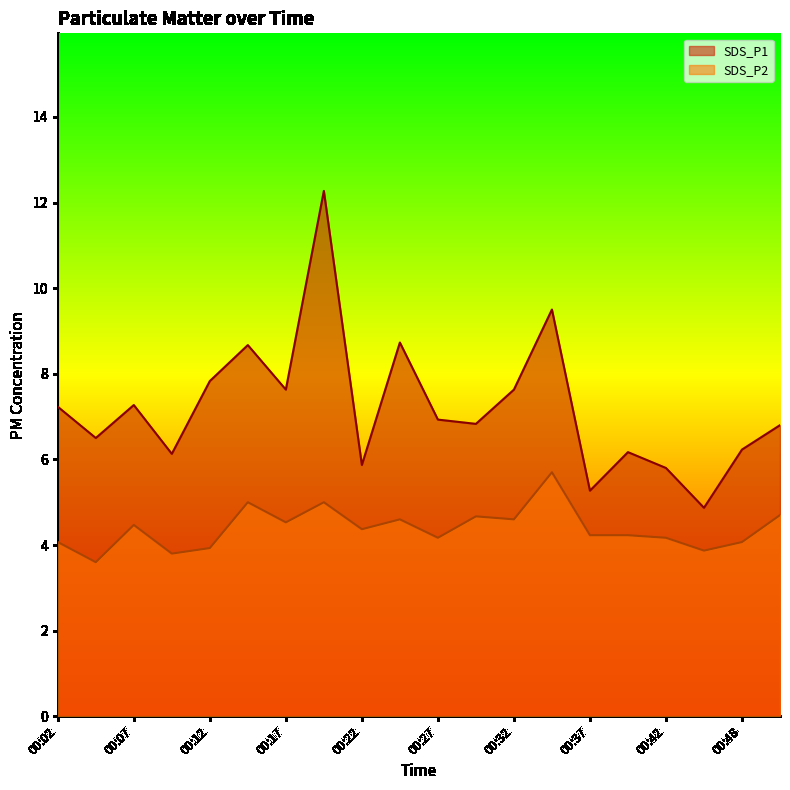

Between 00:02 and 00:07, which series saw the biggest shift?

SDS_P2